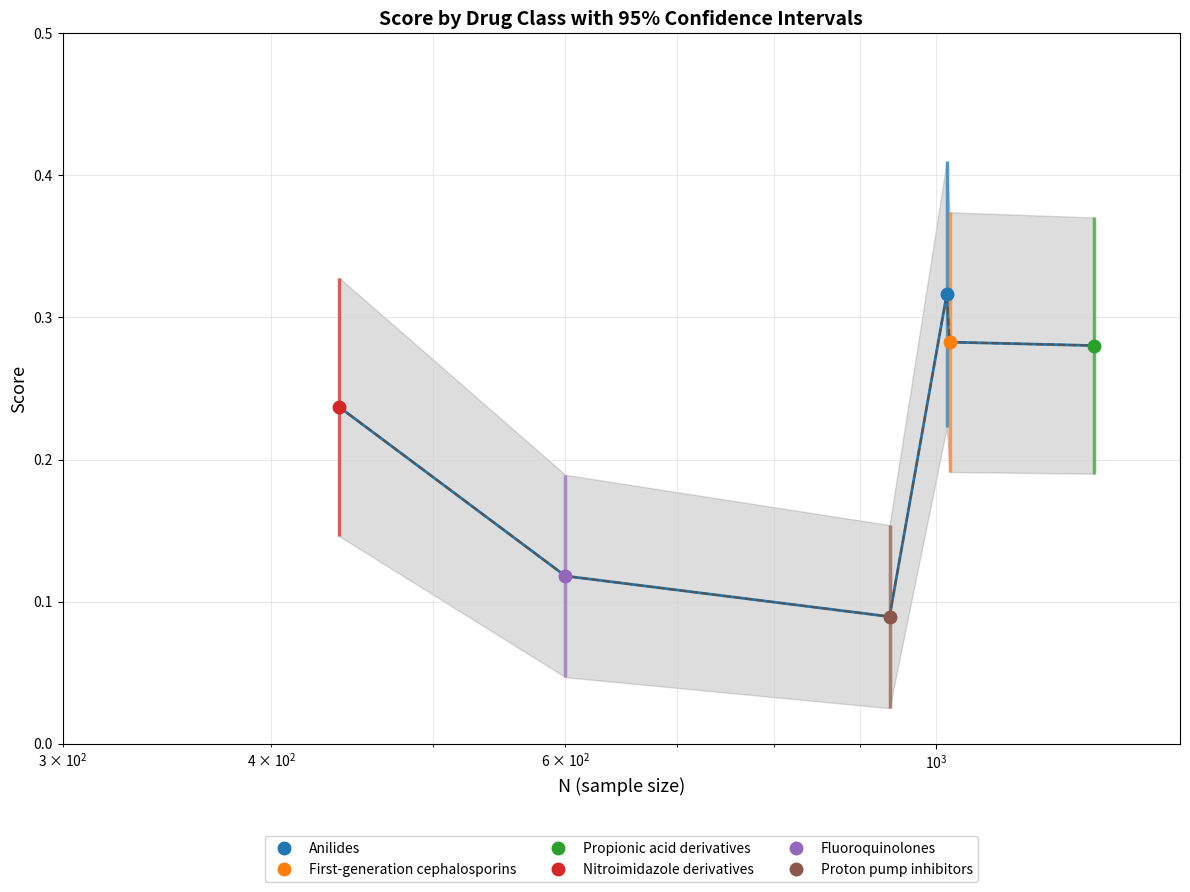

How many lines are shown in the chart?

2